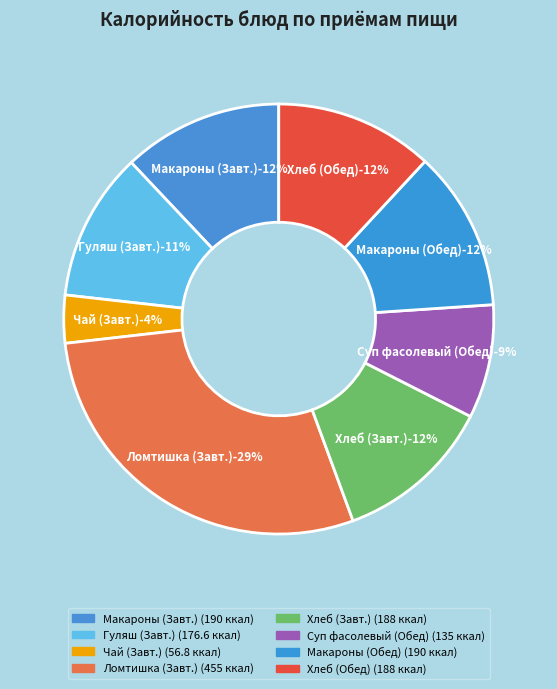

Rank the categories by value from highest to lowest.

Ломтишка (Завтрак), Макаронные изделия отварные с маслом (Завтрак), Макаронные изделия отварные с маслом (Обед), Хлеб пшеничный (Завтрак), Хлеб пшеничный (Обед), Гуляш из говядины (Завтрак), Суп фасолевый с овощами (Обед), Чай с сахаром (Завтрак)